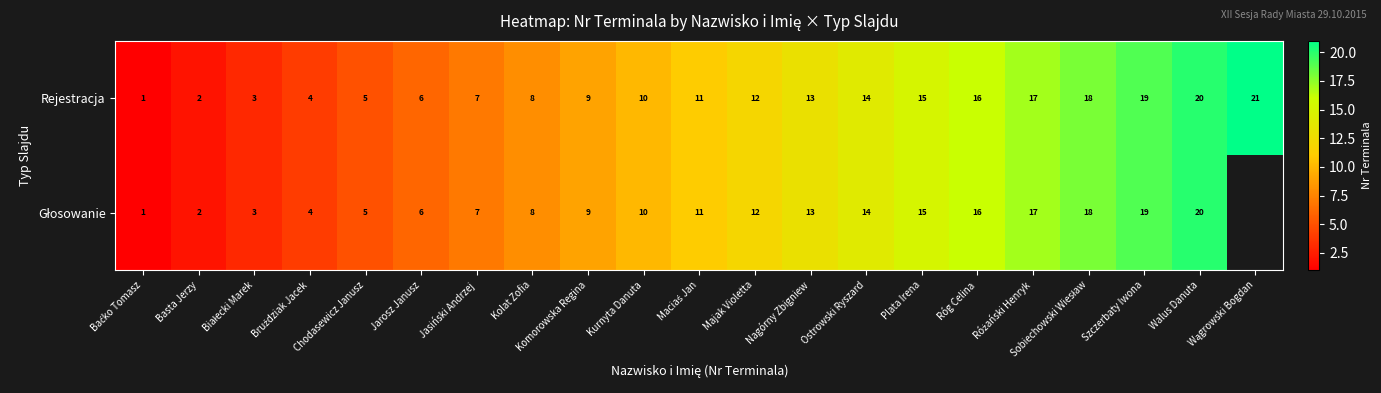

The Rejestracja series shows 15 at Kurnyta Danuta. True or false?

False